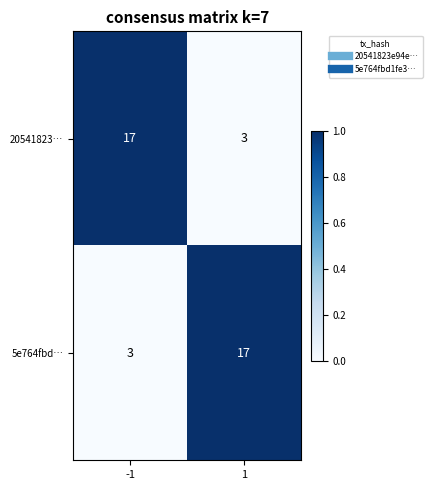

The value of 5e764fbd… at 1 is 28. True or false?

False